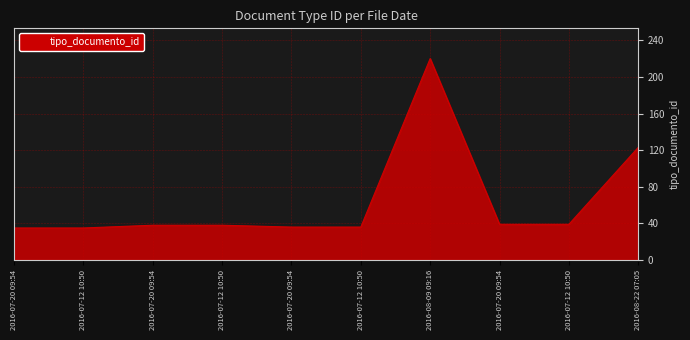

The value at 2016-08-22 07:05 is 58. True or false?

False